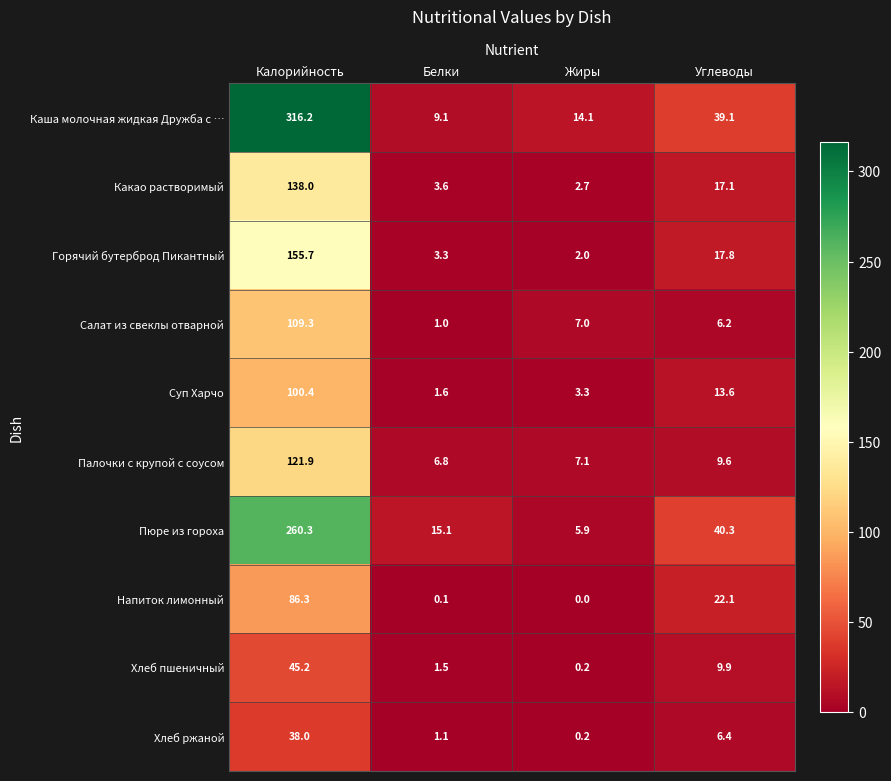

At which label does Палочки с крупой с соусом first exceed 9?

Калорийность